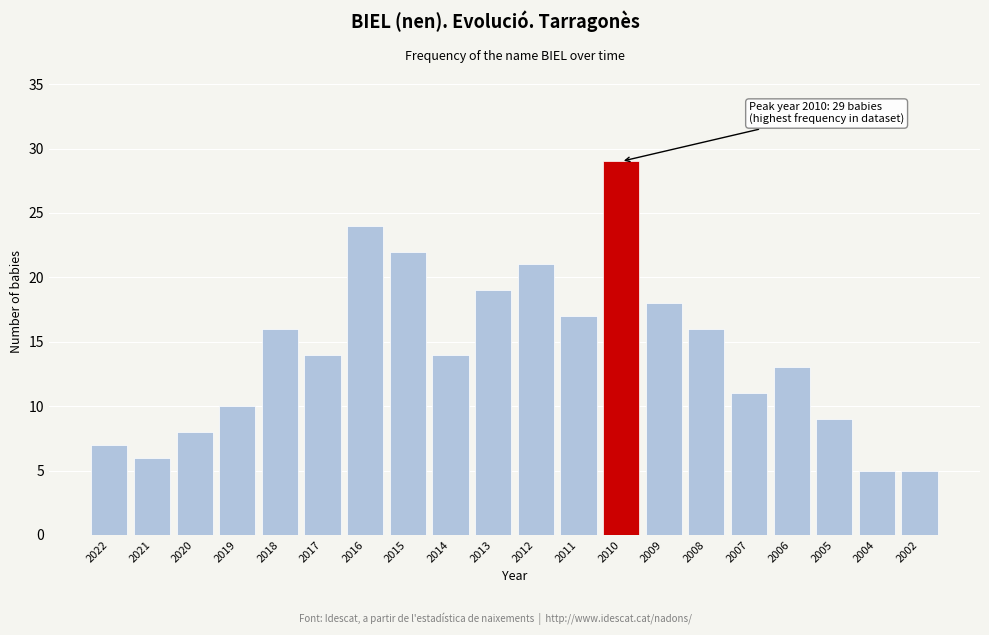

Reading left to right, what are all the values shown in this chart?

7	6	8	10	16	14	24	22	14	19	21	17	29	18	16	11	13	9	5	5